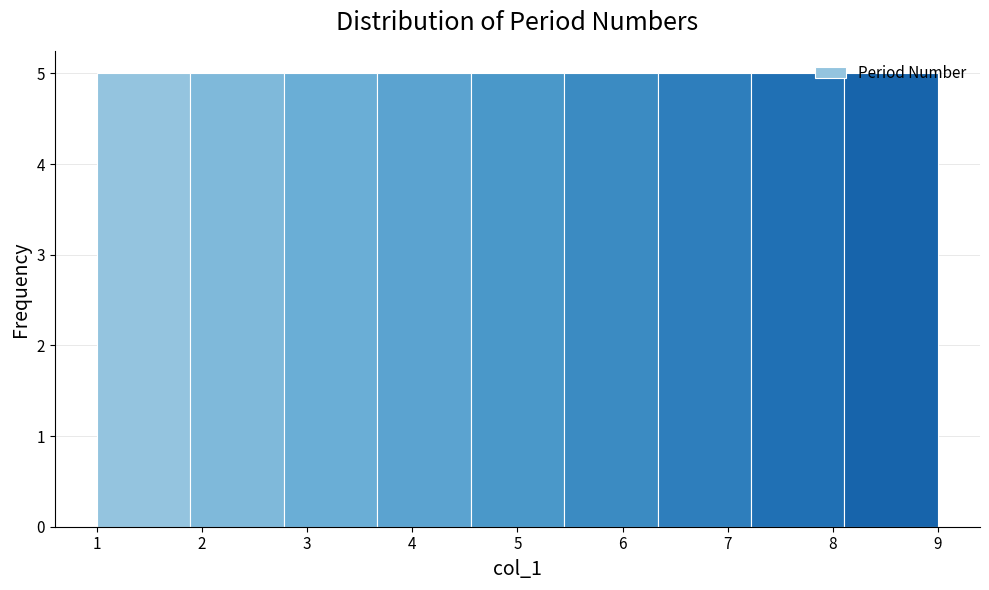

Reading left to right, list every bar in this chart as the range it spans on the x-axis followed by its height. Neither the bar edges nor the heights are printed on the chart, so give them approximately, as read against the axes.

1.0 to 1.9: 5
1.9 to 2.8: 5
2.8 to 3.7: 5
3.7 to 4.6: 5
4.6 to 5.4: 5
5.4 to 6.3: 5
6.3 to 7.2: 5
7.2 to 8.1: 5
8.1 to 9.0: 5